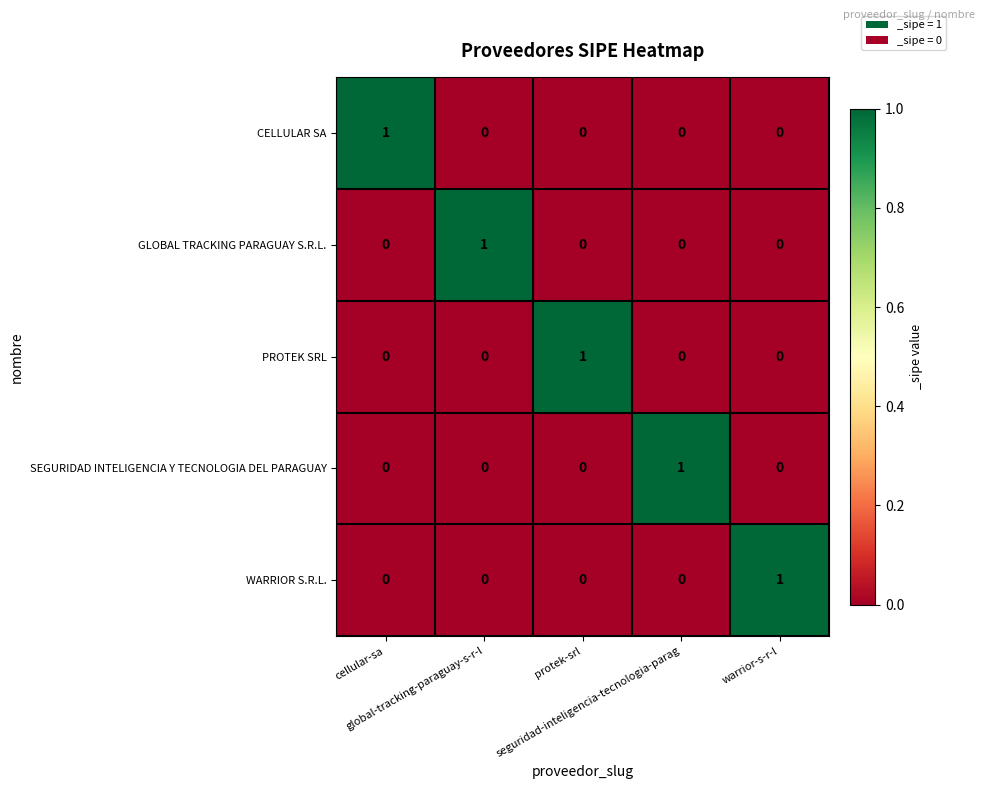

Count the CELLULAR SA values in the range 0 to 1.

5